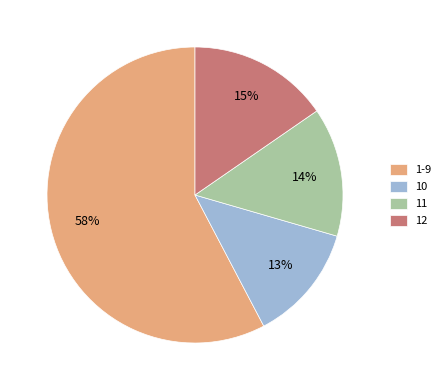

What is the ratio of the value at 11 to the value at 12?

0.9